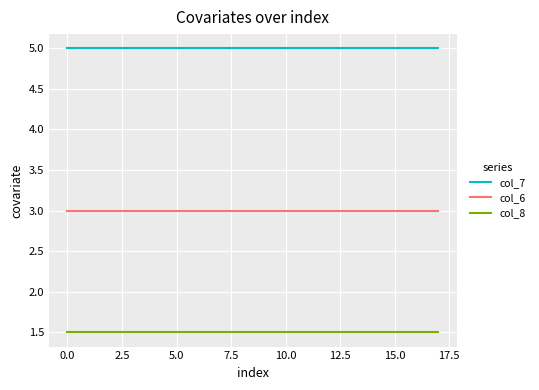

True or false: col_6 and col_8 intersect in this chart.

False